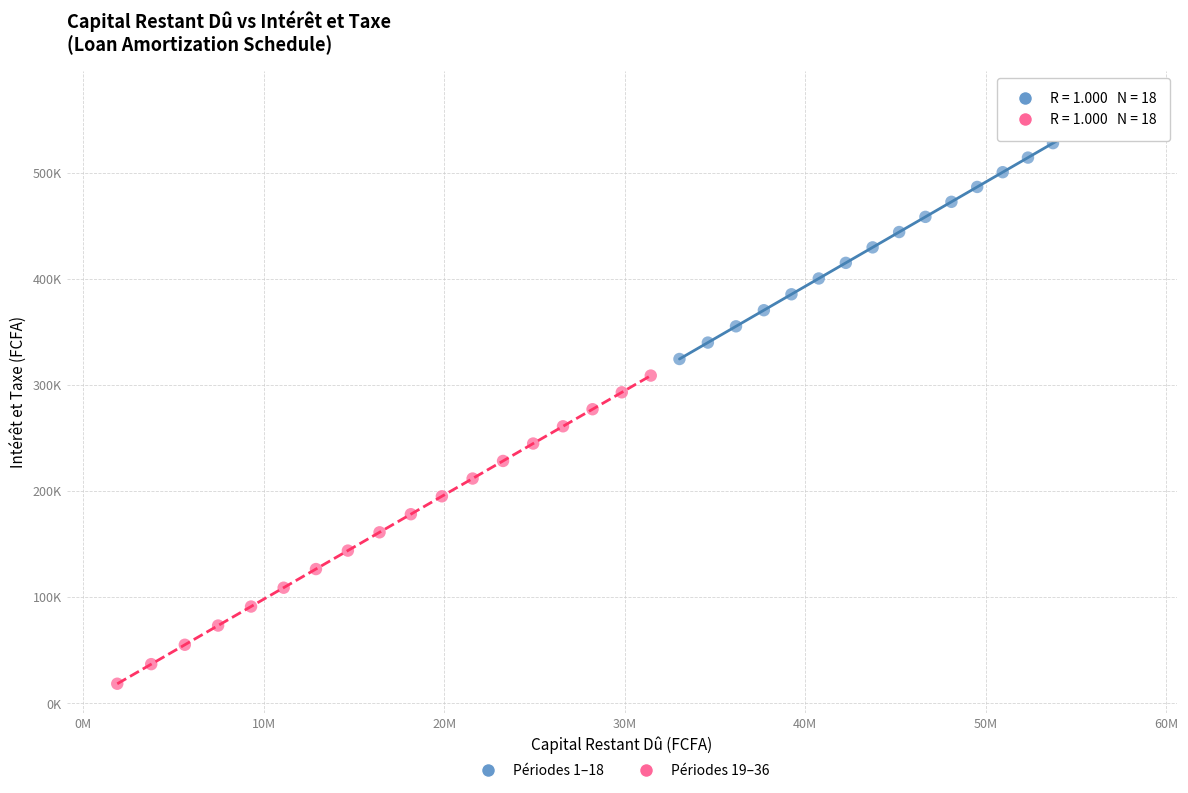

Which series has the largest Y range (max minus min)?

Périodes 19–36